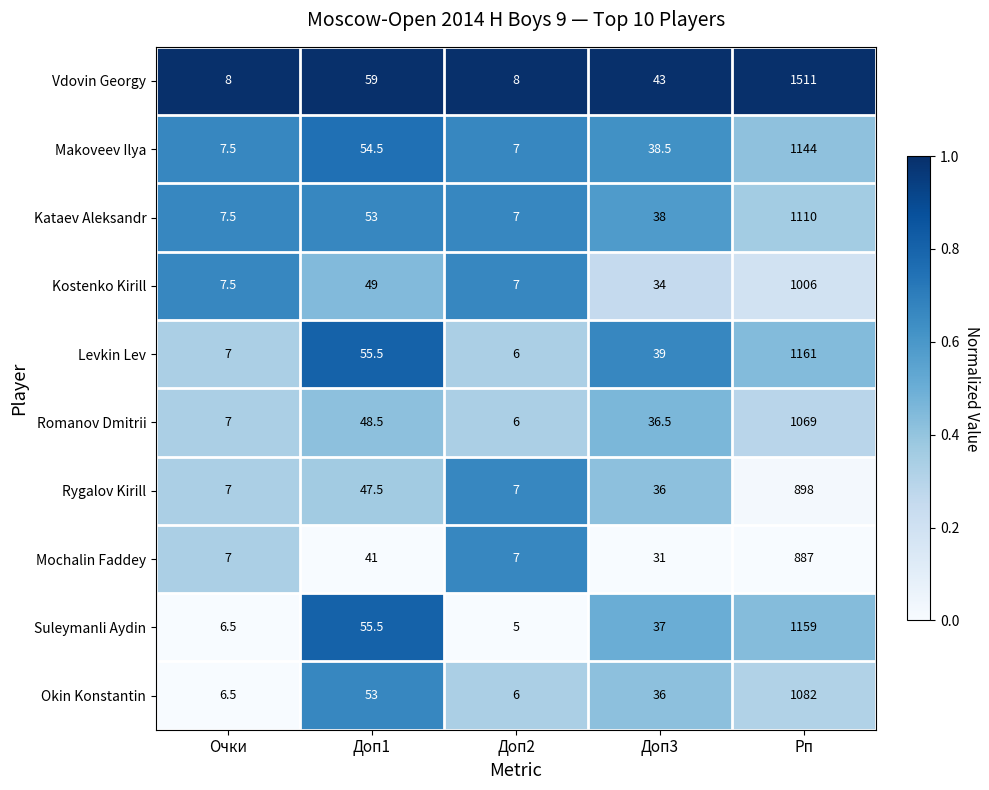

Which category has the lowest value across all series?

Доп2